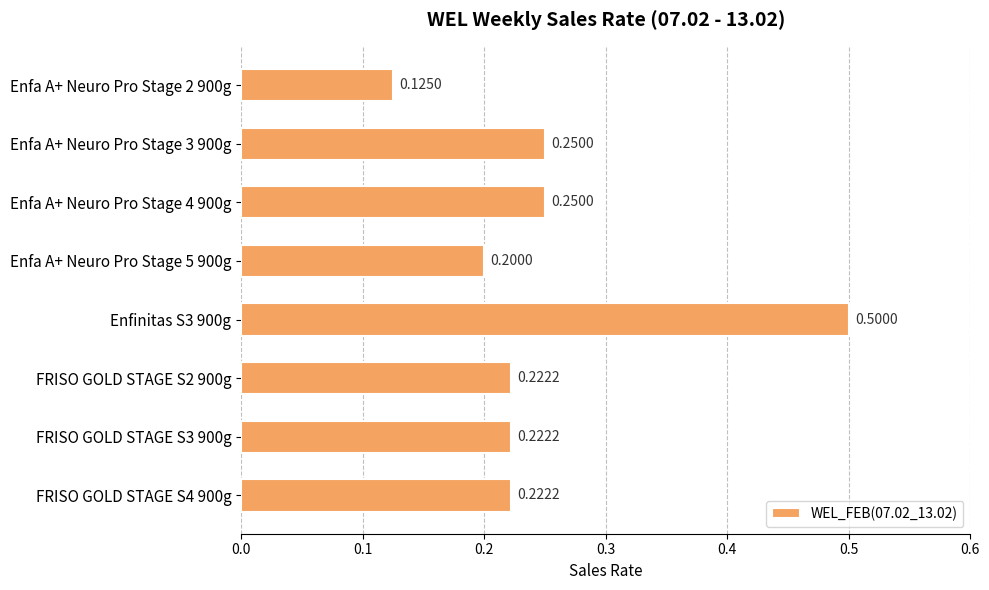

Does the chart contain any negative values?

No